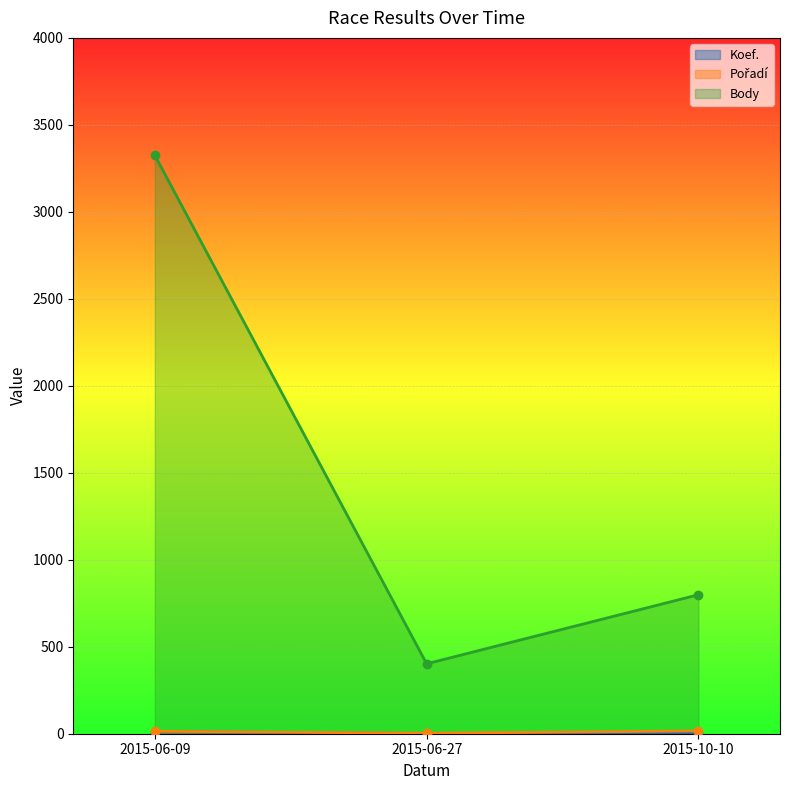

Reading right to left, list all the values displayed in this chart.

Koef.: 2015-10-10=7	2015-06-27=1	2015-06-09=12
Pořadí: 2015-10-10=16	2015-06-27=3	2015-06-09=14
Body: 2015-10-10=799	2015-06-27=402	2015-06-09=3325